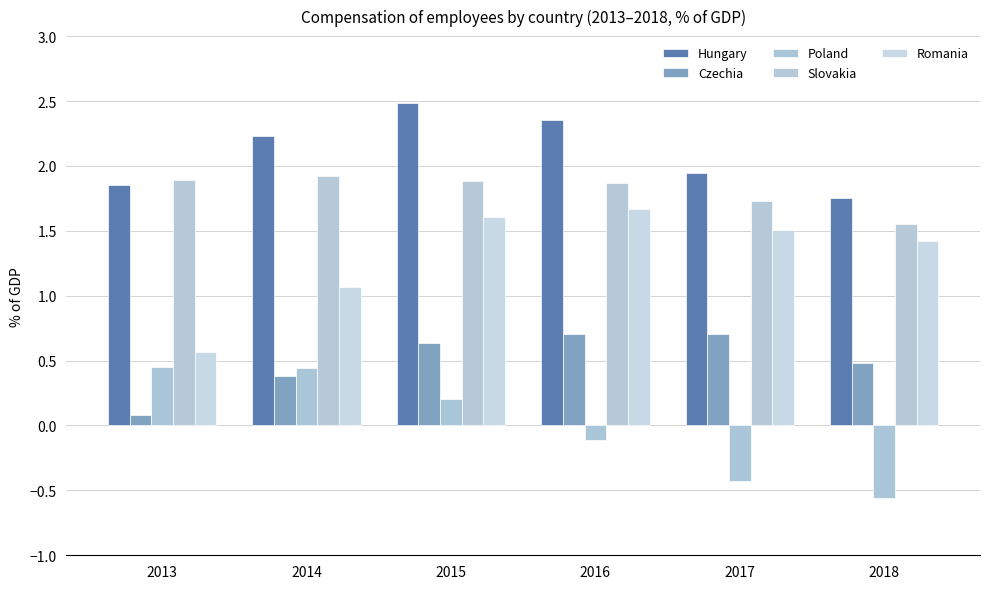

What is the total value across all series at 2016?

6.5